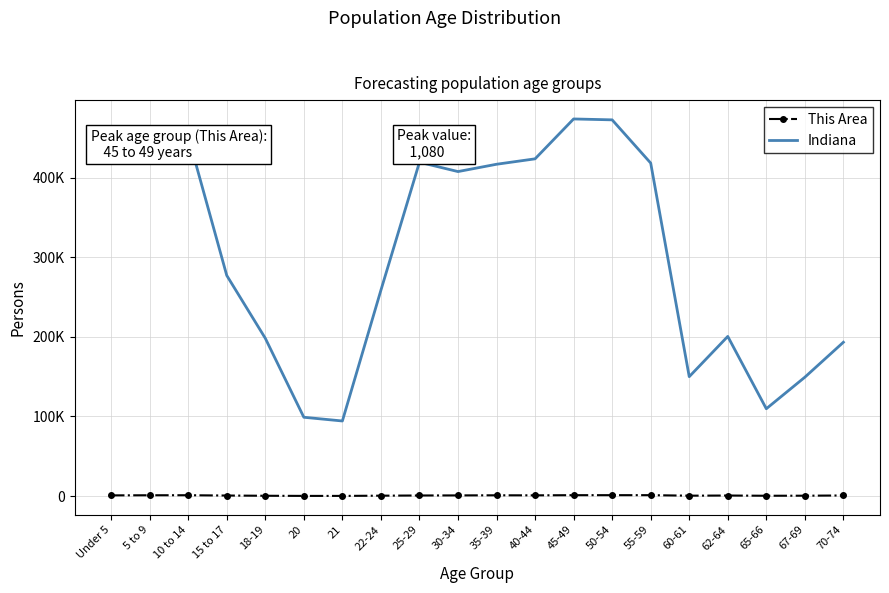

What are all the series names shown in the legend?

This Area, Indiana